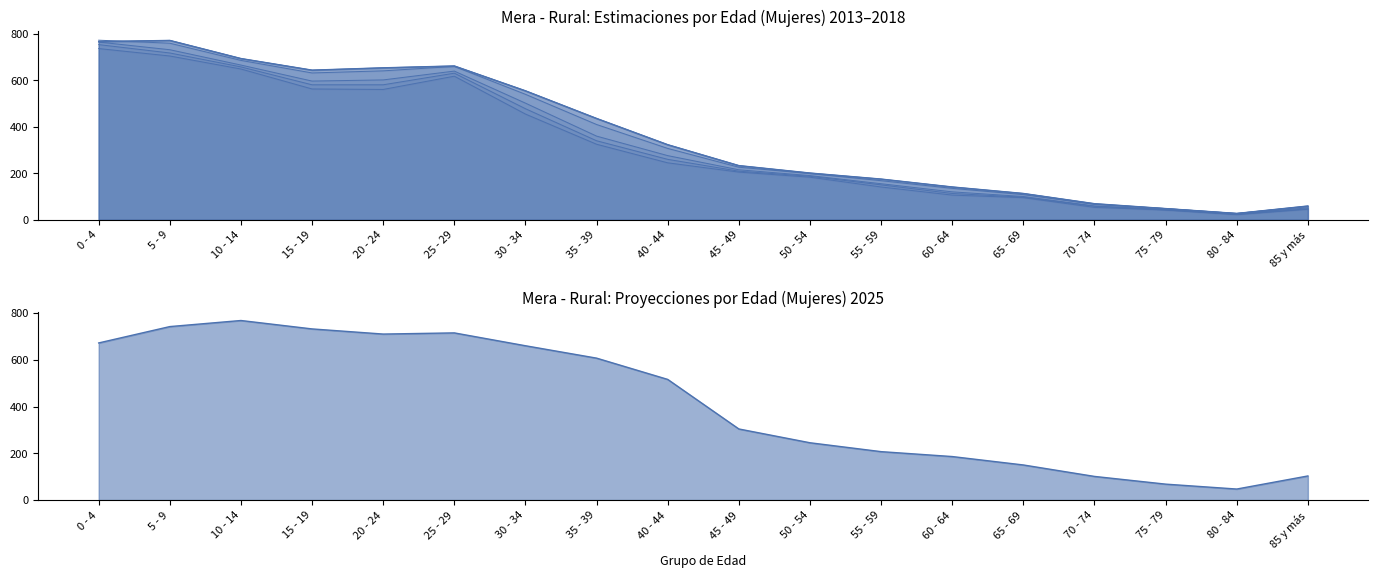

What is the label of the 15th point from the right?

15 - 19